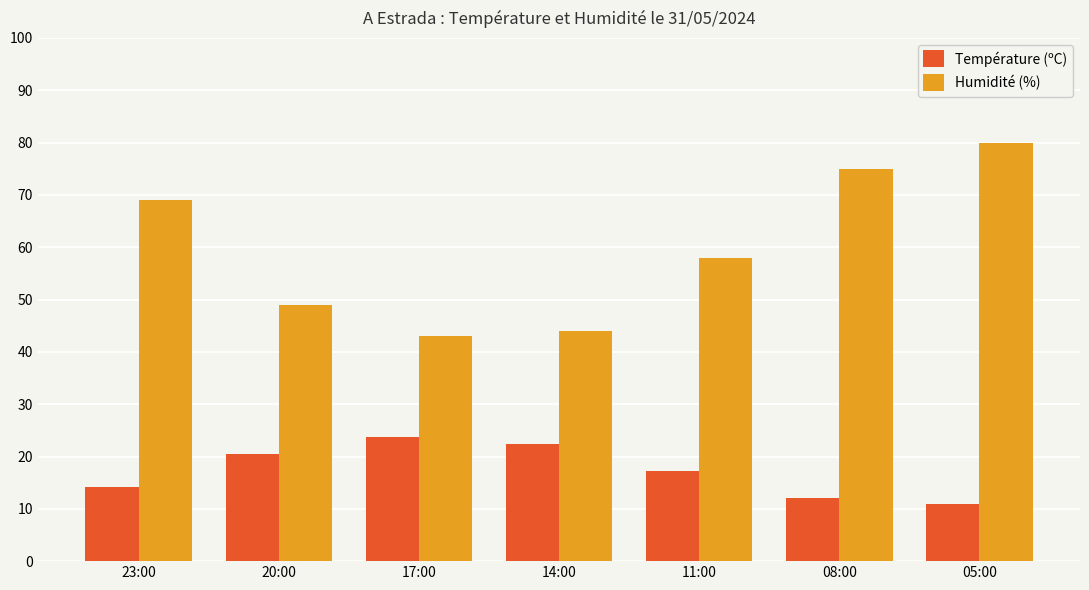

List the series in order of their peak value, lowest first.

Température (ºC), Humidité (%)